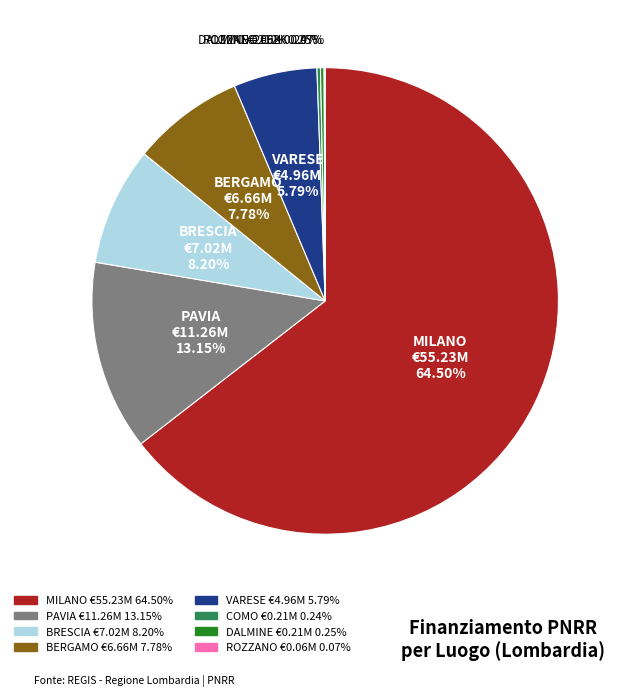

Which slice represents more than half of the pie?

MILANO